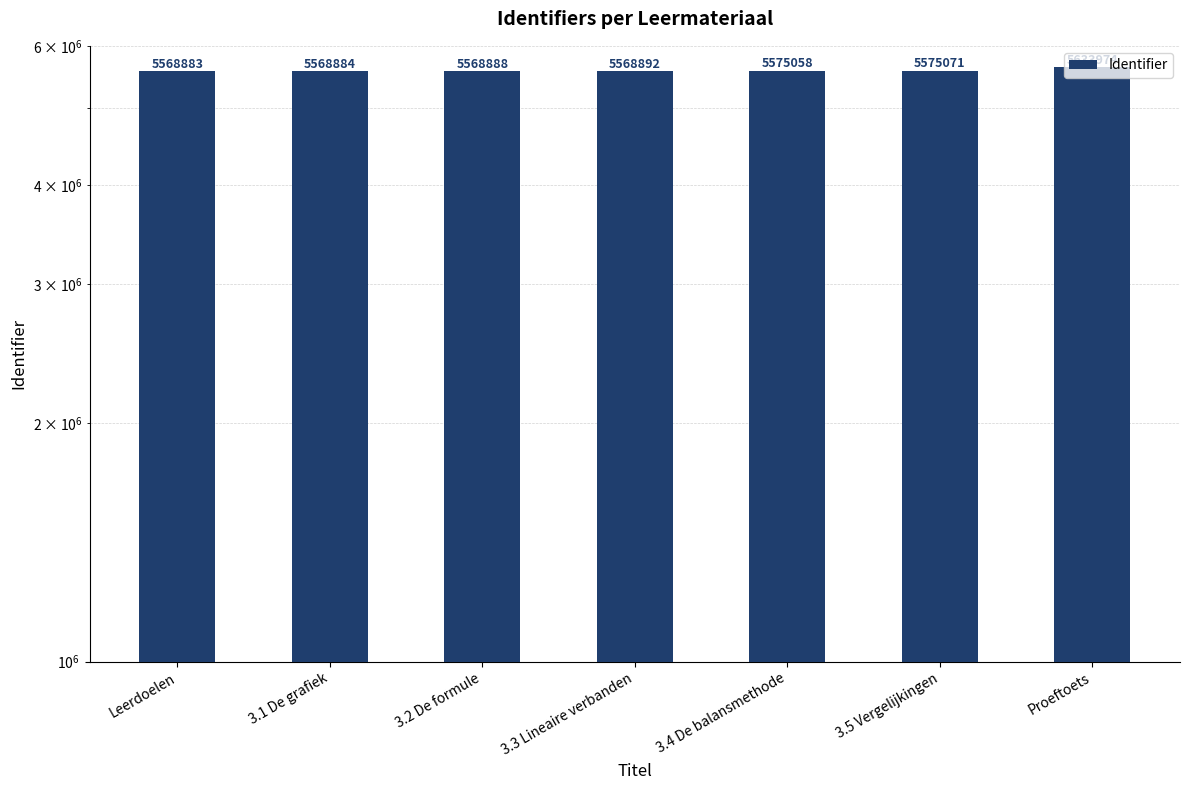

Reading left to right, extract all data points from this chart.

Leerdoelen=5568883	3.1 De grafiek=5568884	3.2 De formule=5568888	3.3 Lineaire verbanden=5568892	3.4 De balansmethode=5575058	3.5 Vergelijkingen=5575071	Proeftoets=5633974